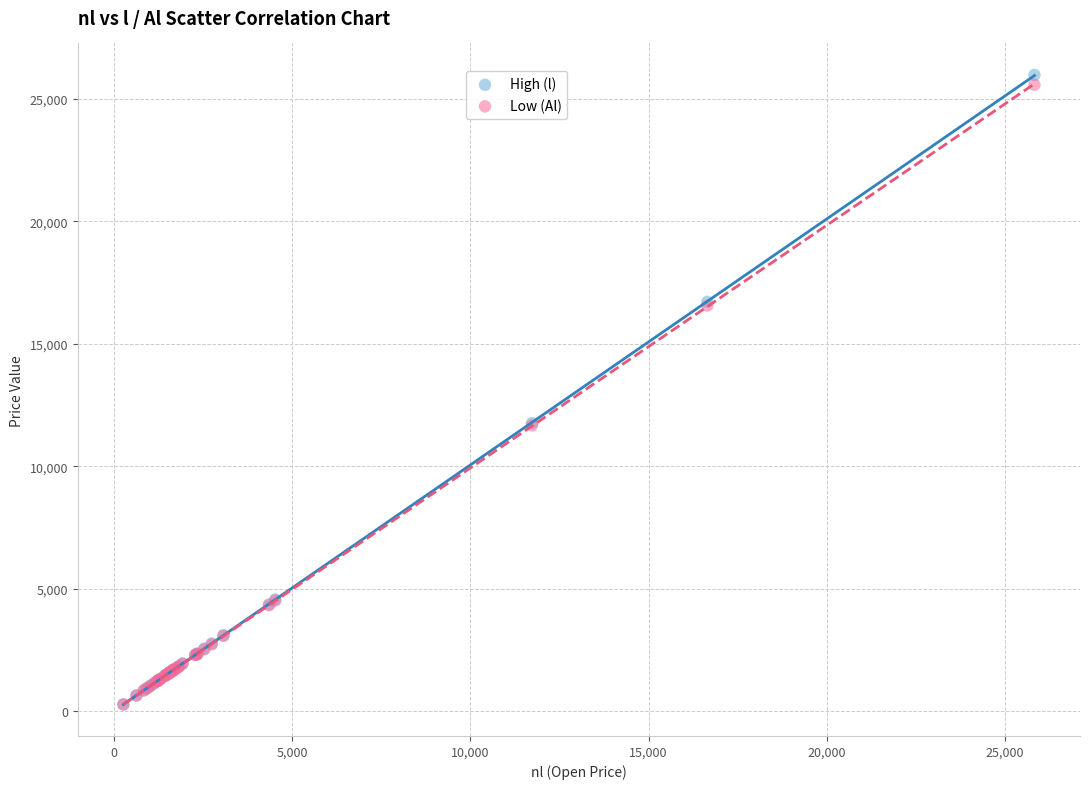

What are all the series names shown in the legend?

High (l), Low (Al)